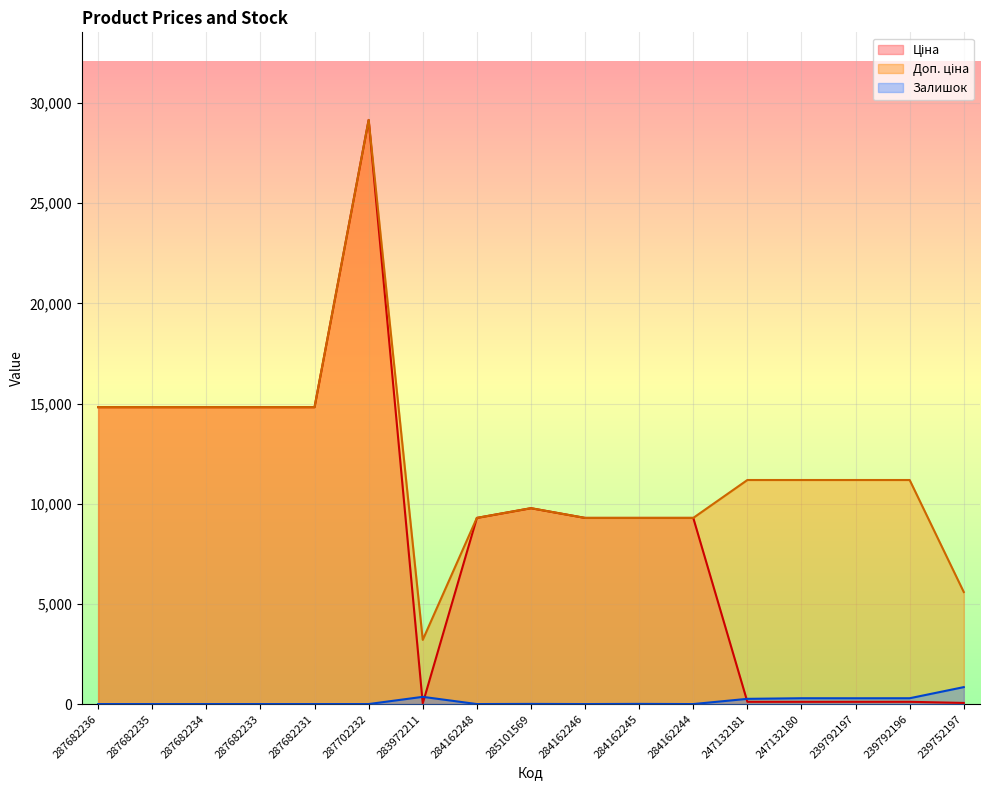

At 239792197, list the series in order from largest to smallest.

Доп. ціна, Залишок, Ціна